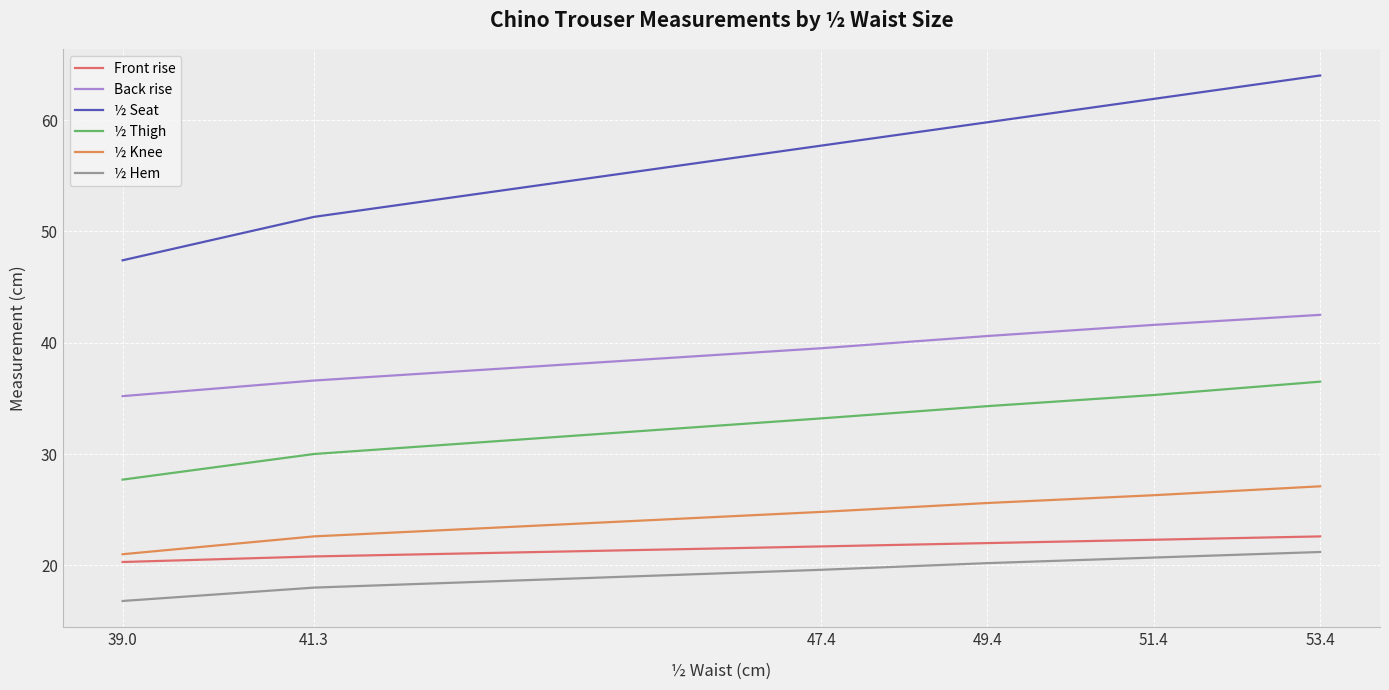

What is the difference between the second highest and minimum values in the Back rise series?

6.4